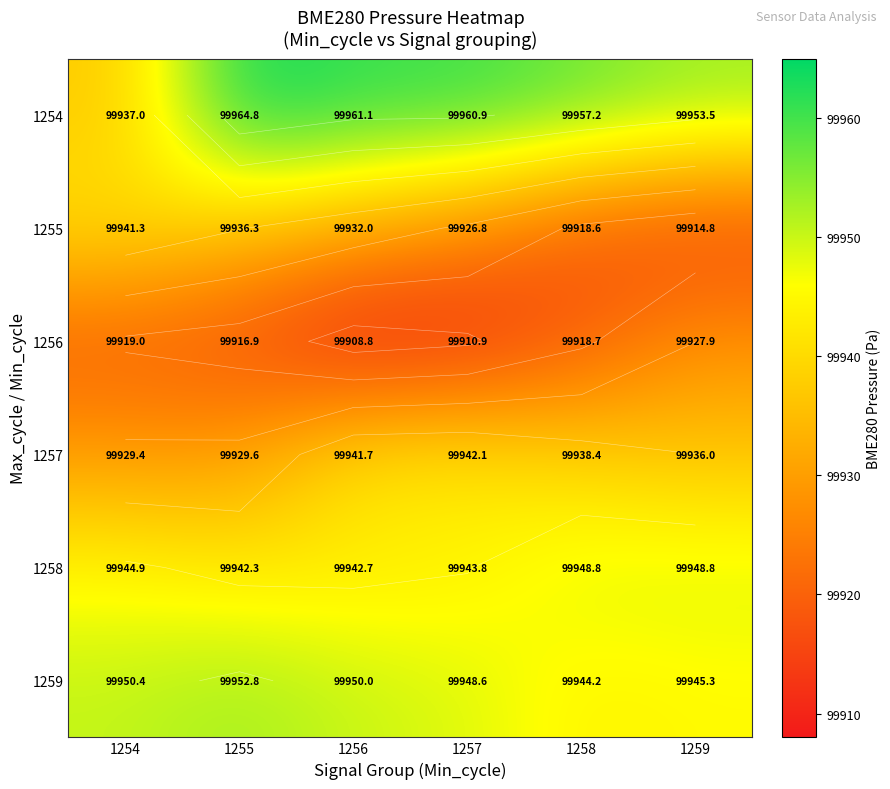

What is the difference between the maximum and minimum values in the 1256 series?

19.2